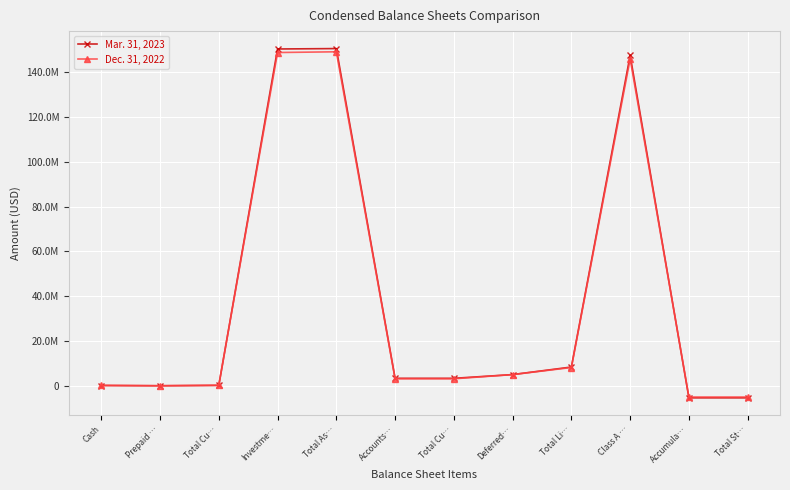

What are all the series names shown in the legend?

Mar. 31, 2023, Dec. 31, 2022